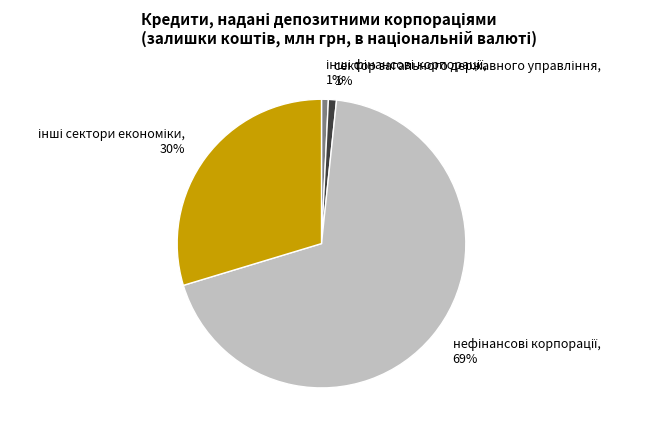

Count the number of slices in the pie.

4